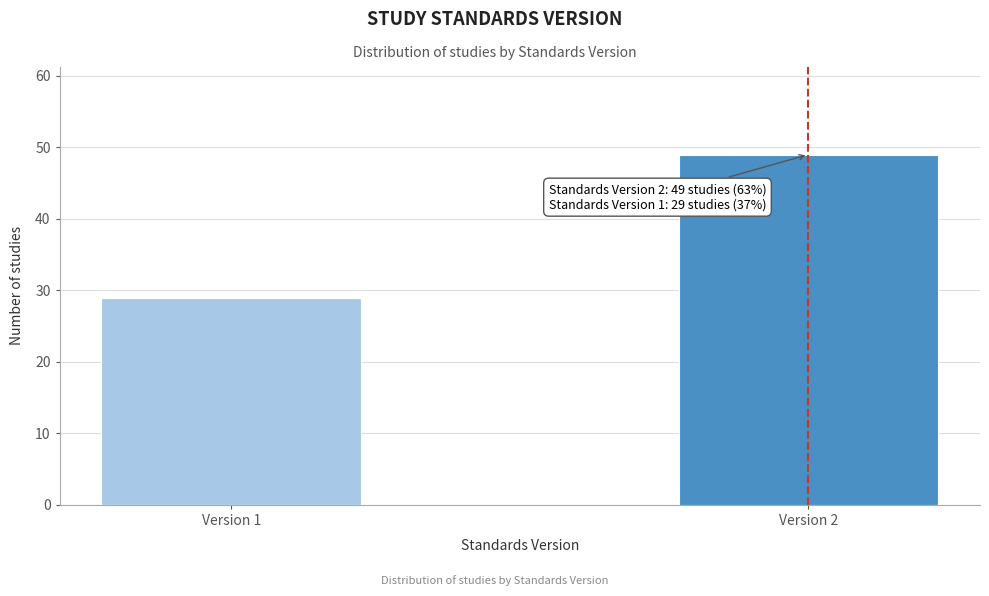

Reading right to left, transcribe all the data shown in this chart.

49	29